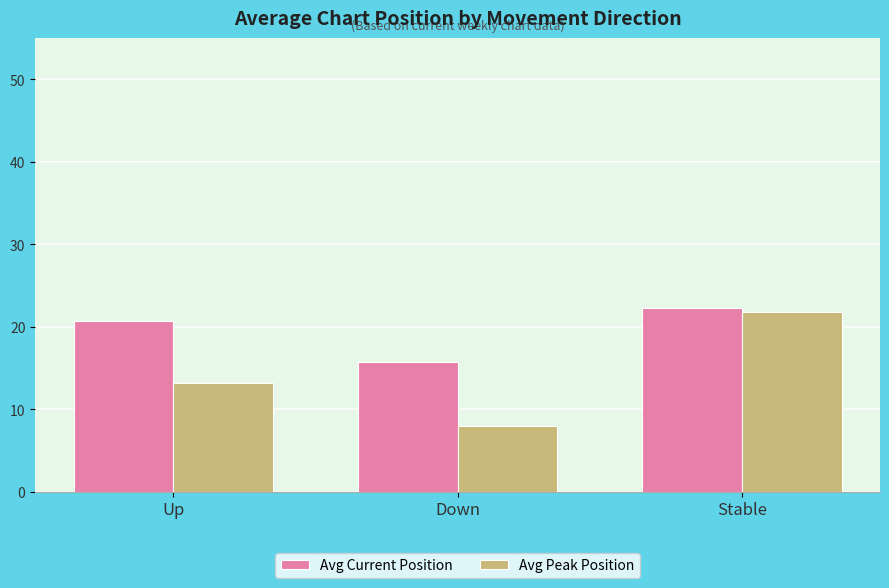

What is the difference between the highest and lowest values at Down?

7.7